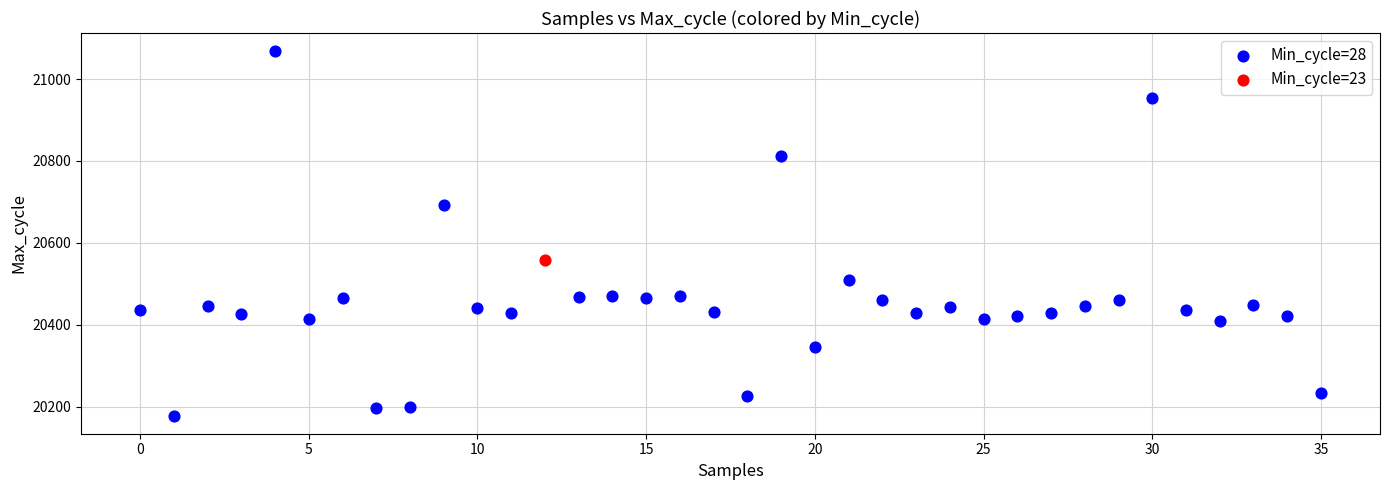

What are all the series names shown in the legend?

Min_cycle=28, Min_cycle=23